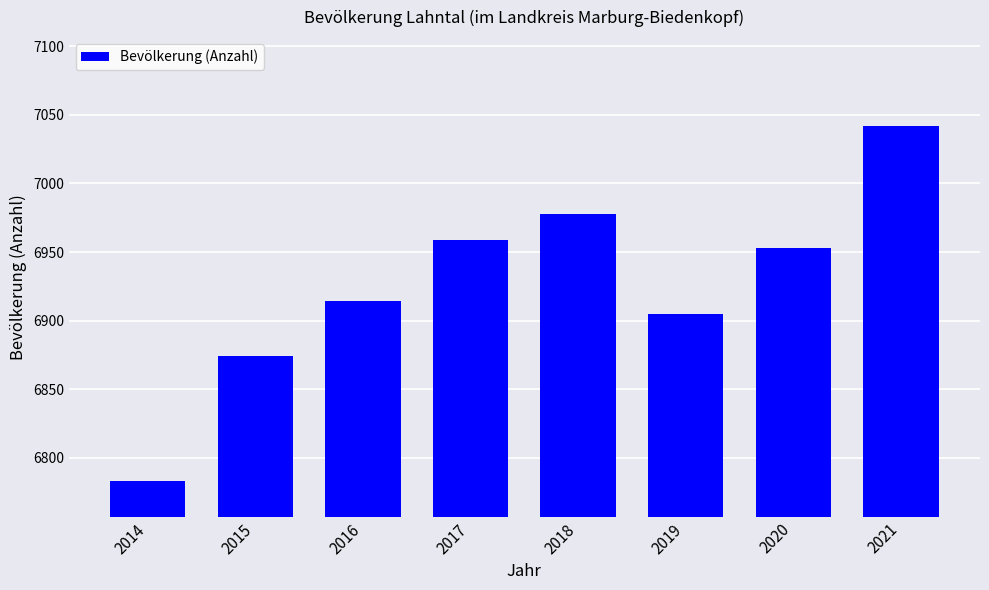

Reading left to right, extract all data points from this chart.

2014=6783	2015=6874	2016=6914	2017=6959	2018=6978	2019=6905	2020=6953	2021=7042